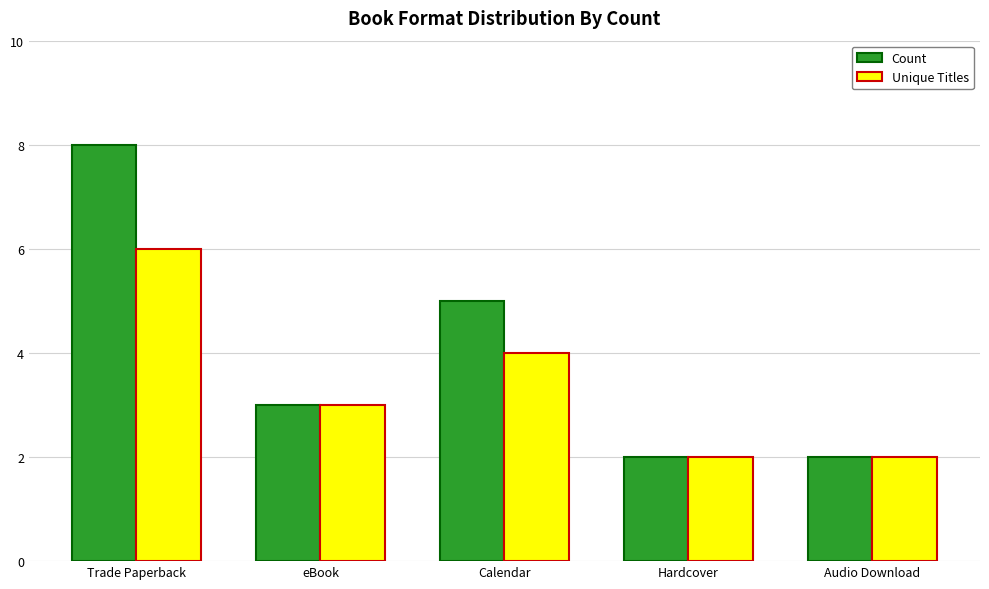

Is the value of Count at Trade Paperback greater than the value of Unique Titles at eBook?

Yes